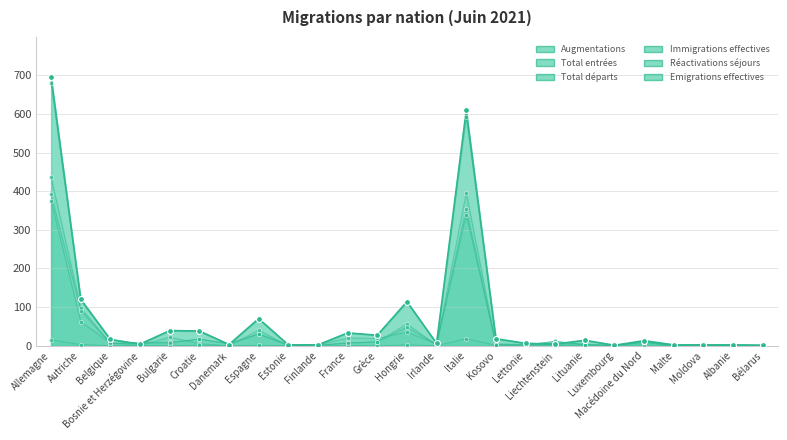

Is the value of Augmentations at Hongrie greater than the value of Emigrations effectives at Croatie?

Yes